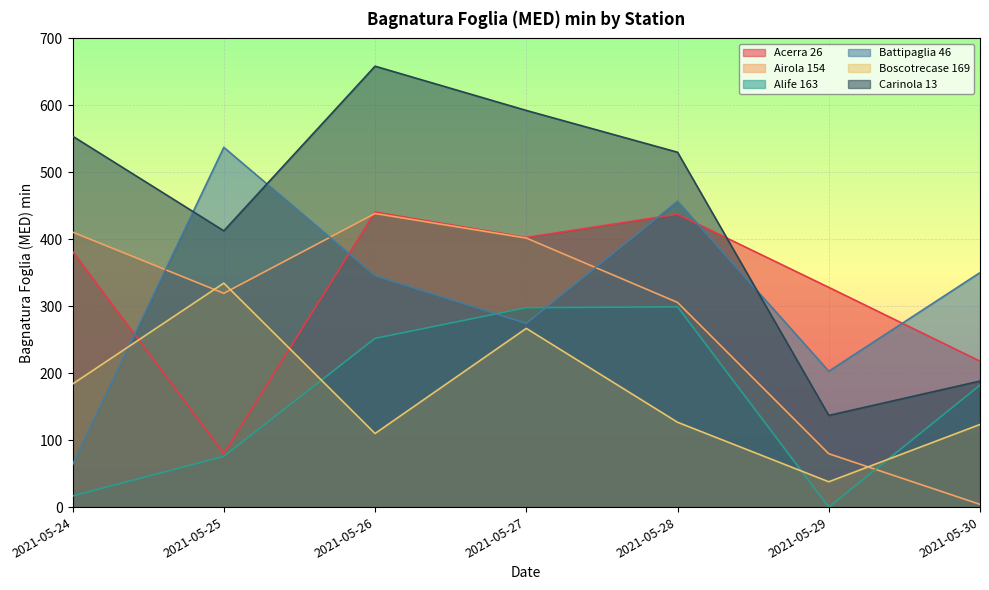

Where do Airola 154 and Boscotrecase 169 first cross each other?

2021-05-24 and 2021-05-25